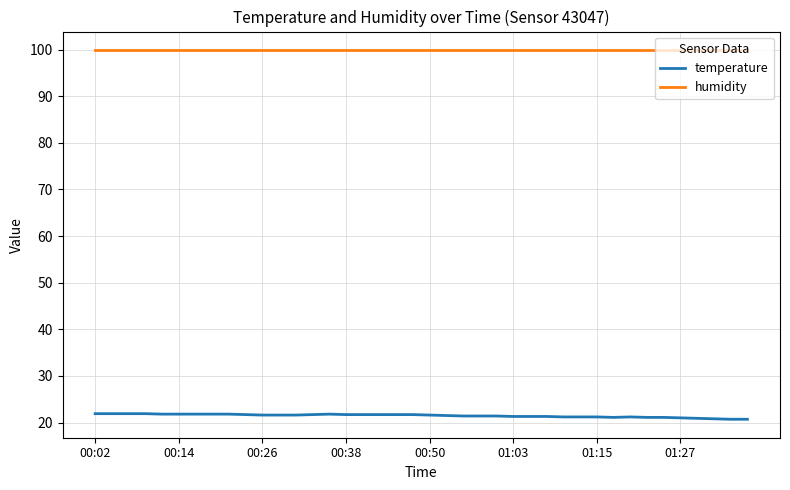

Which series has the largest total across all categories?

humidity